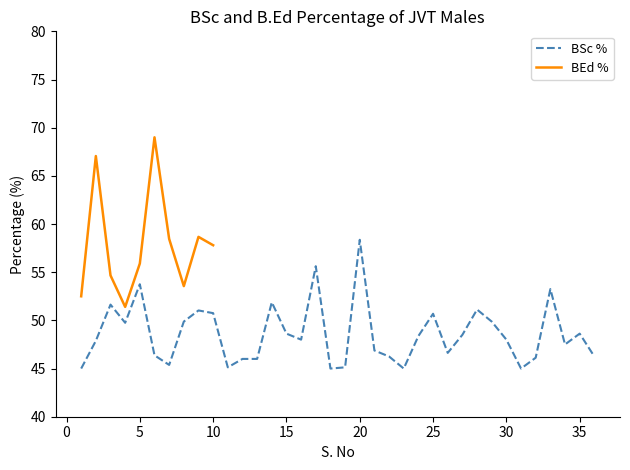

How many interior local peaks (higher than both neighbors) does the data have?

10